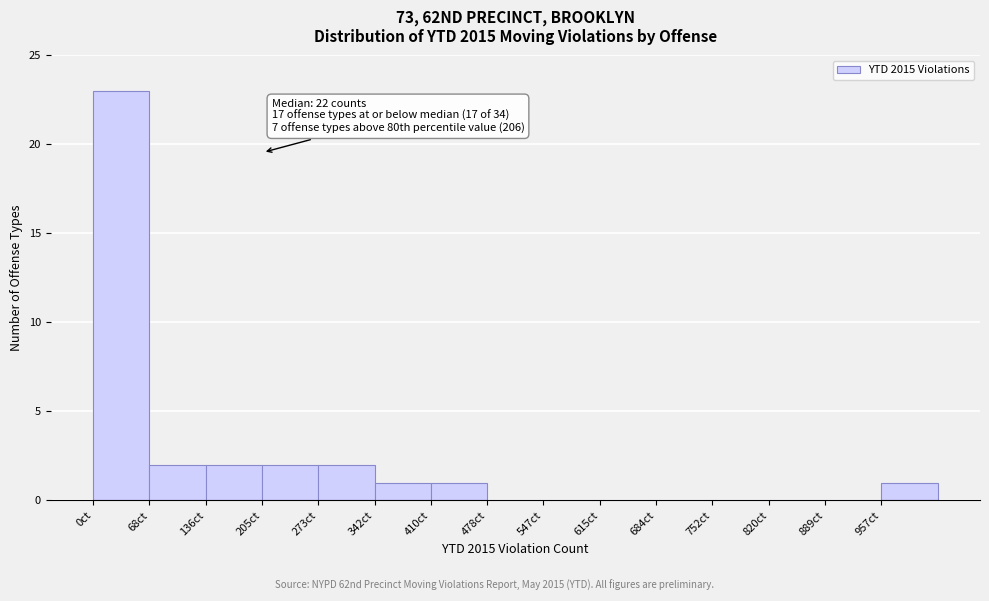

Over which range of the x-axis is the bar tallest?

0 to 70